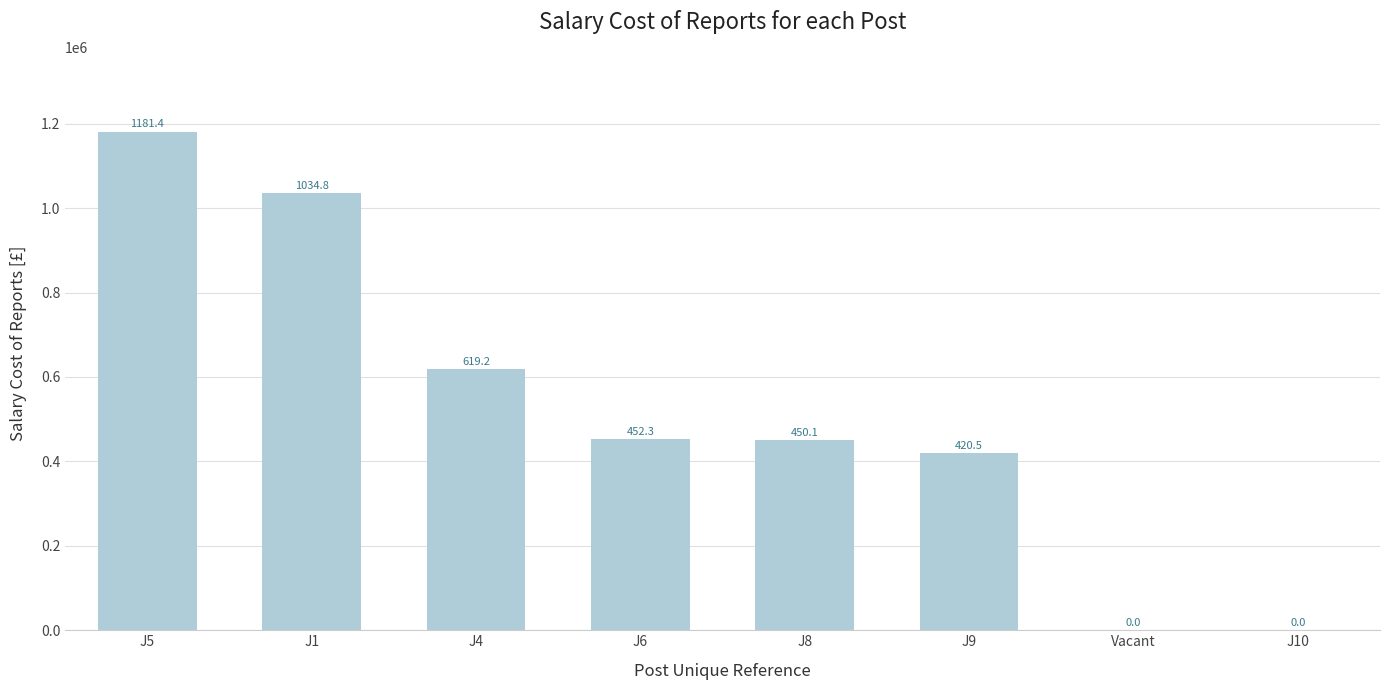

Are the bars horizontal?

No